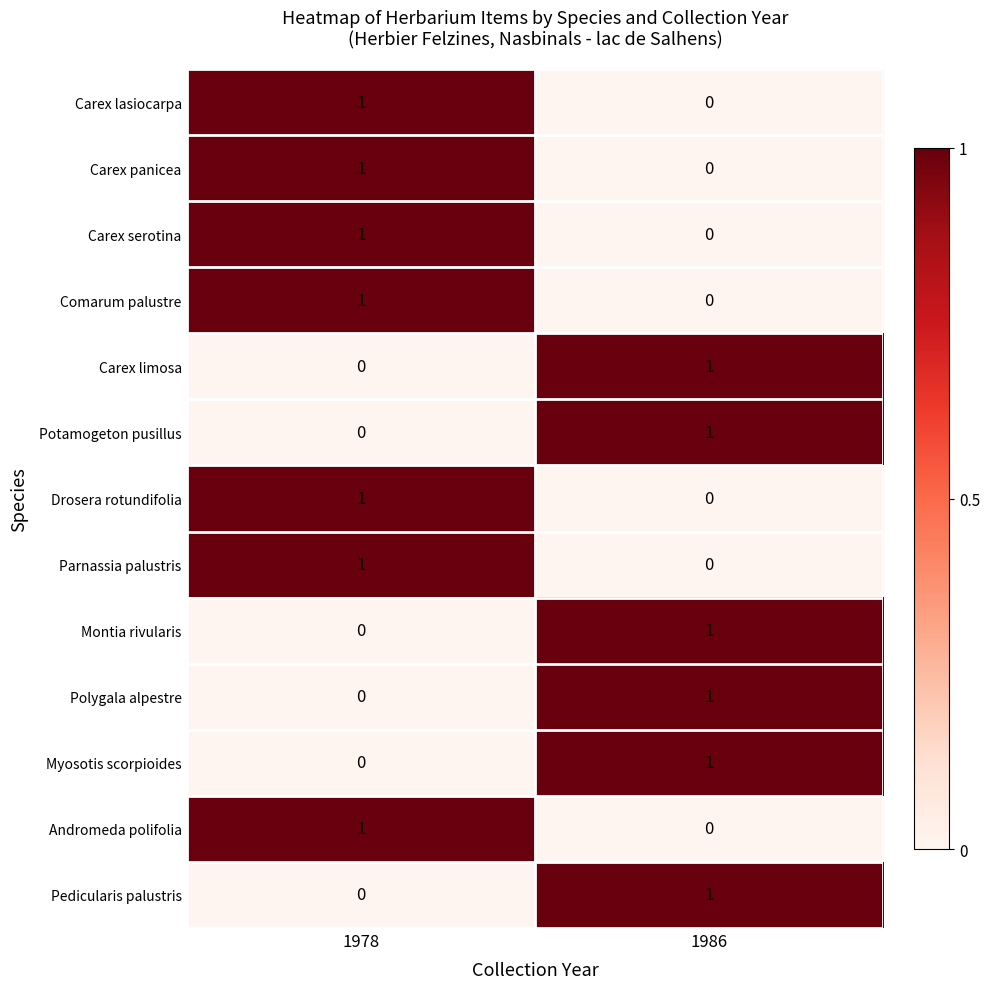

At which label does Drosera rotundifolia reach its peak?

1978